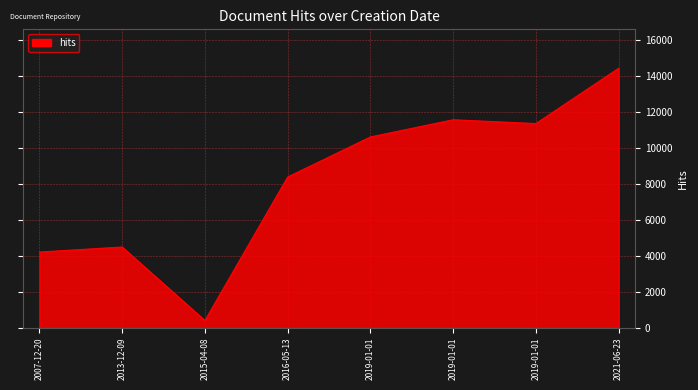

What is the change in value from 2016-05-13 to 2019-01-01?

+2226